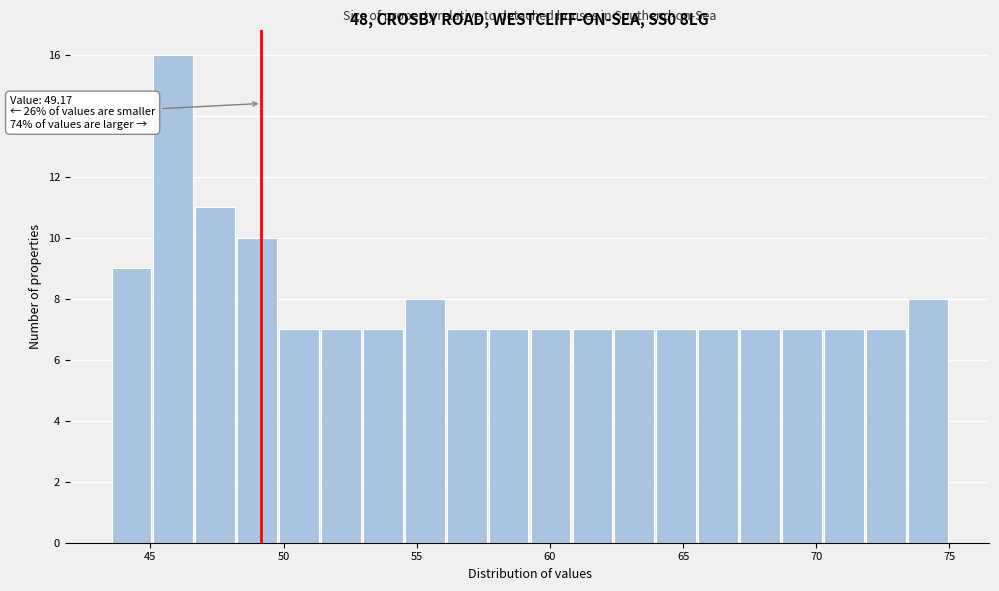

Around what value on the x-axis is the tallest bar? Give the approximate position of its centre, as read against the axis.

46.0